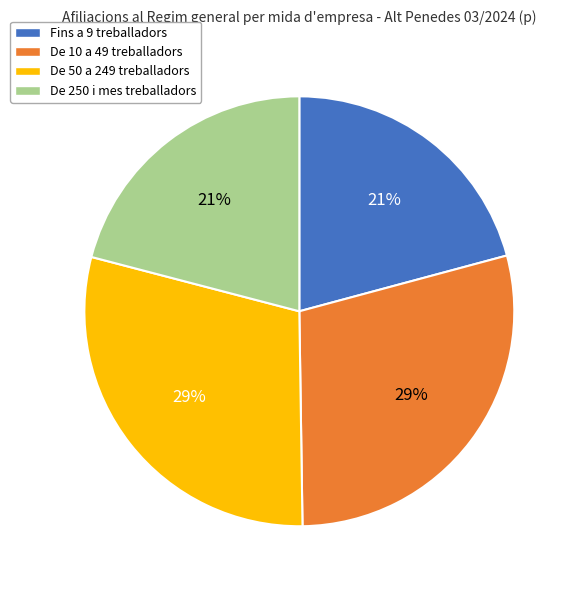

Do De 10 a 49 treballadors and De 50 a 249 treballadors together represent more than half of the pie?

Yes